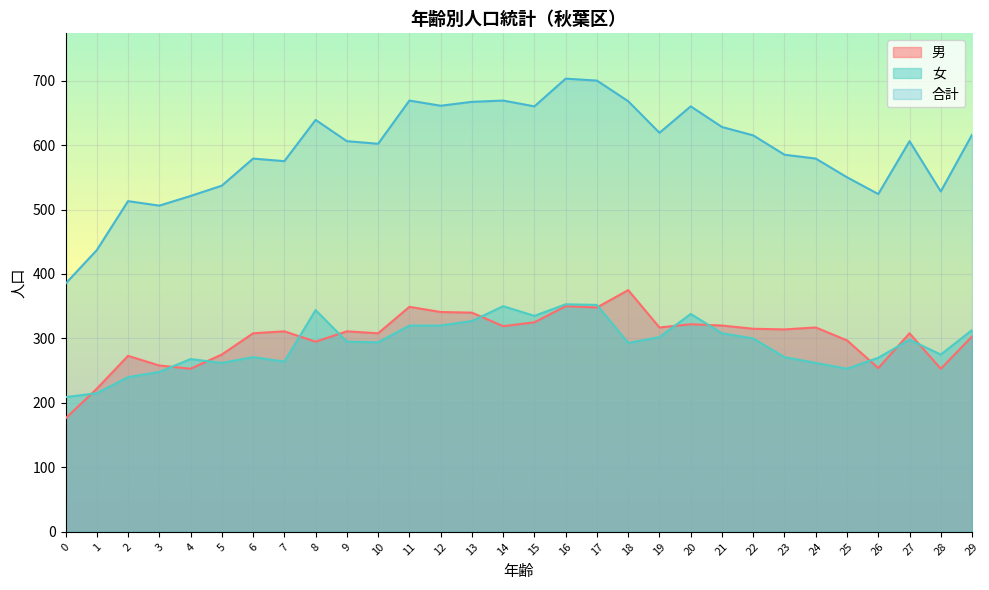

What value does the 男 series have at 8?

295